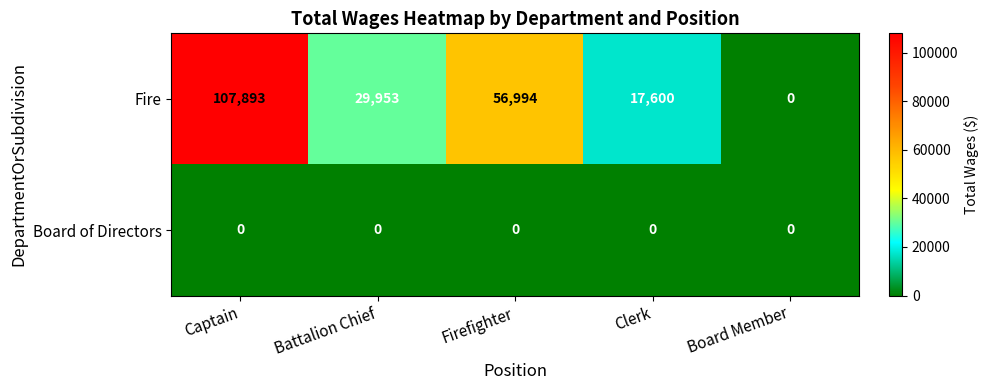

How many data points does each series have?

5